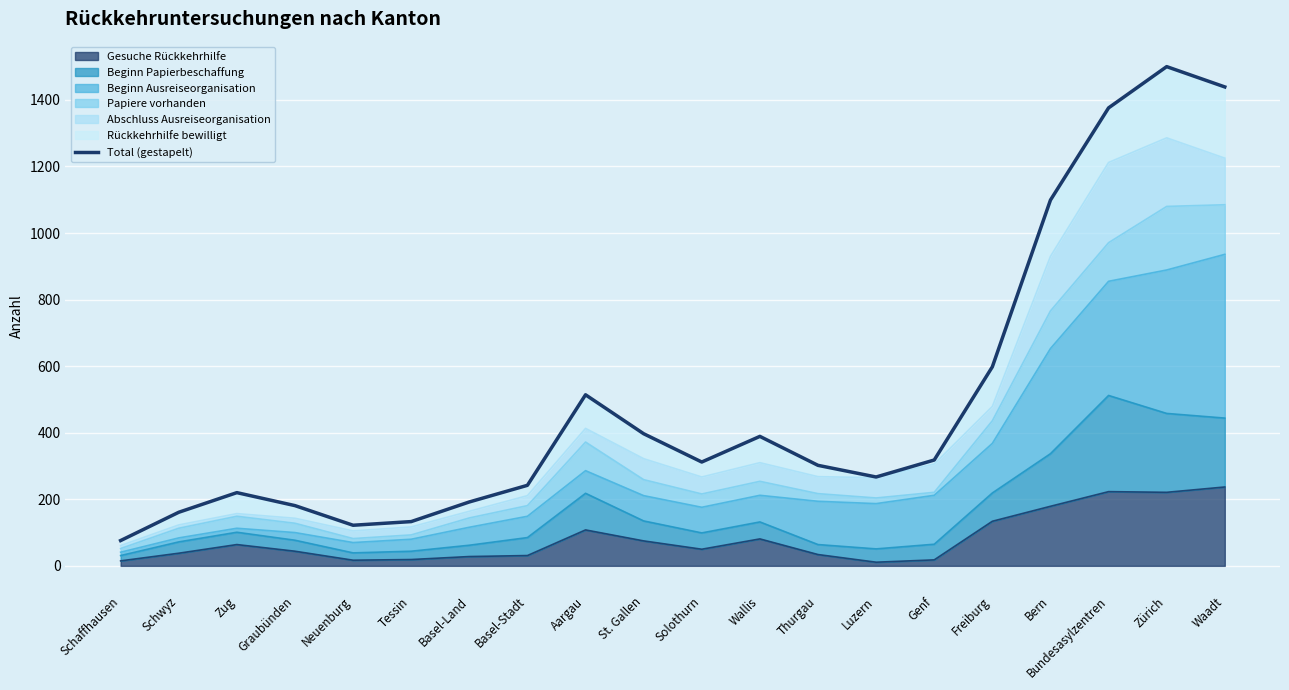

What is the change in value from St. Gallen to Bundesasylzentren?

+979